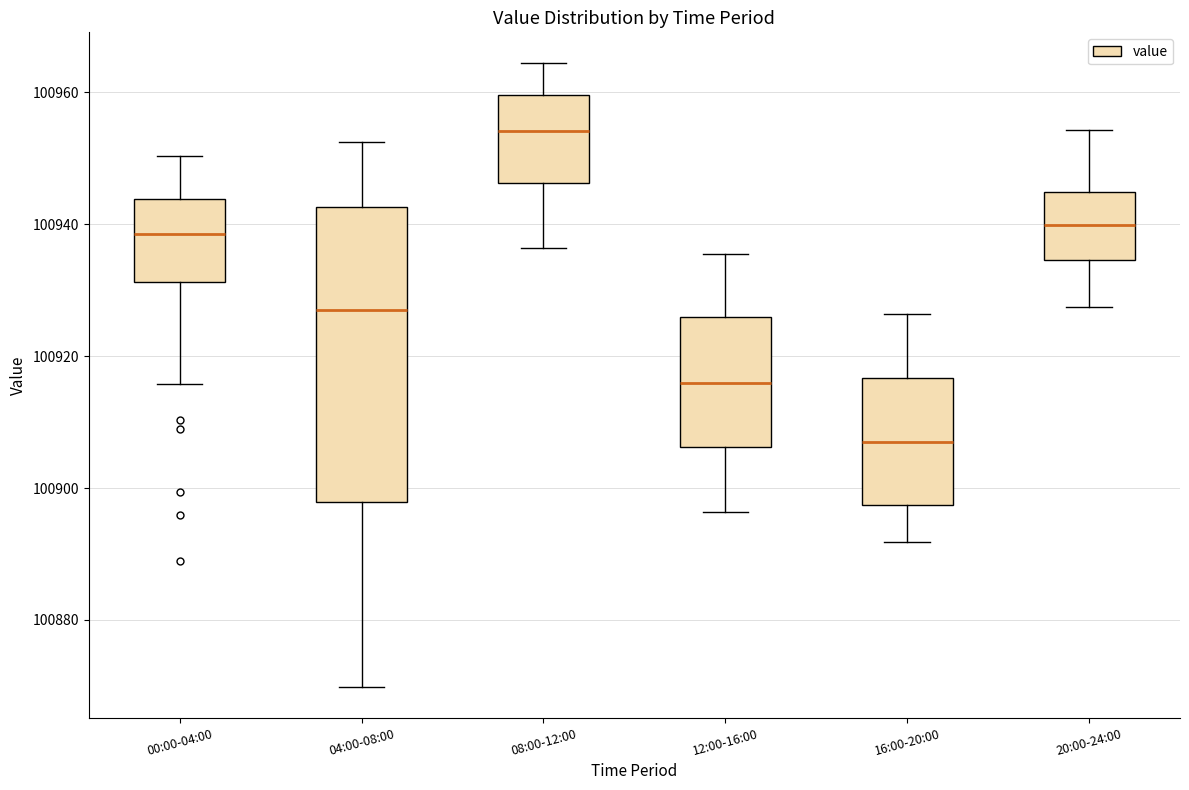

Reading left to right, transcribe this box plot: for each box, give where its median line is, the range the box spans, and where its two whiskers end, as read against the y-axis. The values are not printed on the chart, so give them approximately, as read against the axis.

00:00-04:00: median 100938, box 100932 to 100944, whiskers 100916 to 100950
04:00-08:00: median 100926, box 100898 to 100942, whiskers 100870 to 100952
08:00-12:00: median 100954, box 100946 to 100960, whiskers 100936 to 100964
12:00-16:00: median 100916, box 100906 to 100926, whiskers 100896 to 100936
16:00-20:00: median 100906, box 100898 to 100916, whiskers 100892 to 100926
20:00-24:00: median 100940, box 100934 to 100944, whiskers 100928 to 100954